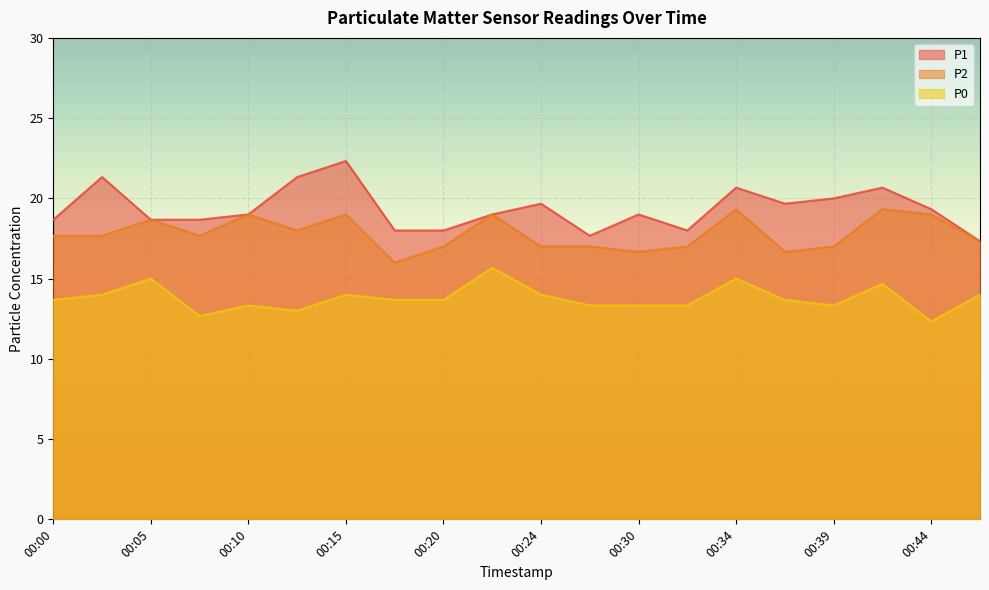

What are all the series names shown in the legend?

P1, P2, P0